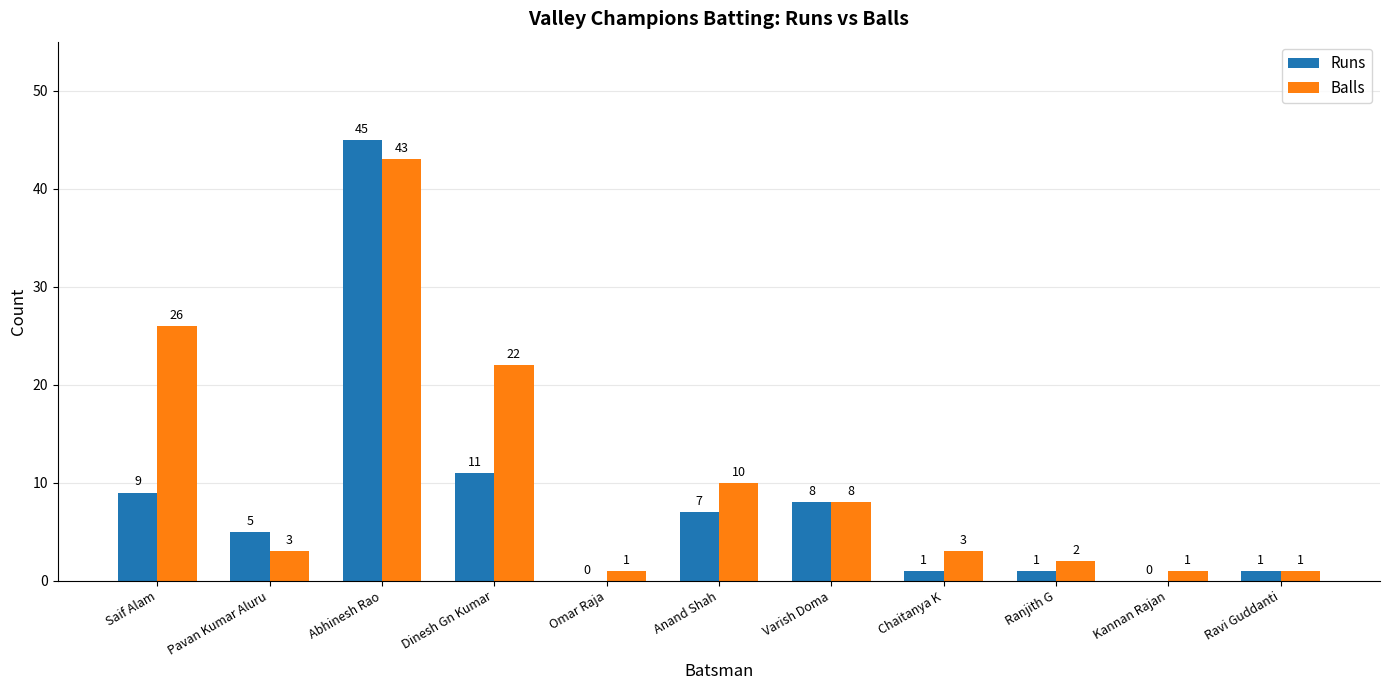

How many groups of bars are there?

11